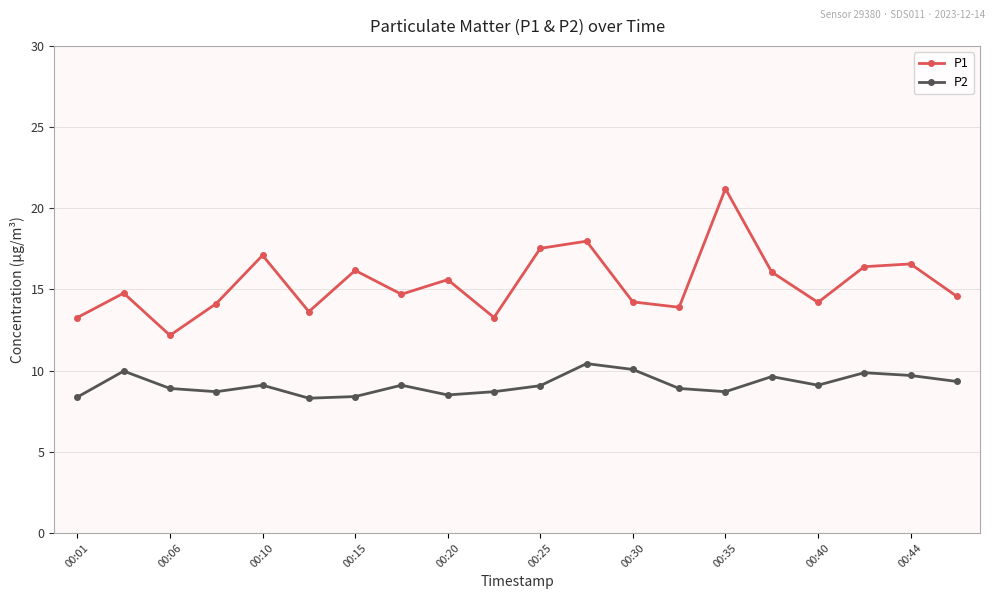

Which series has the widest spread of values?

P1